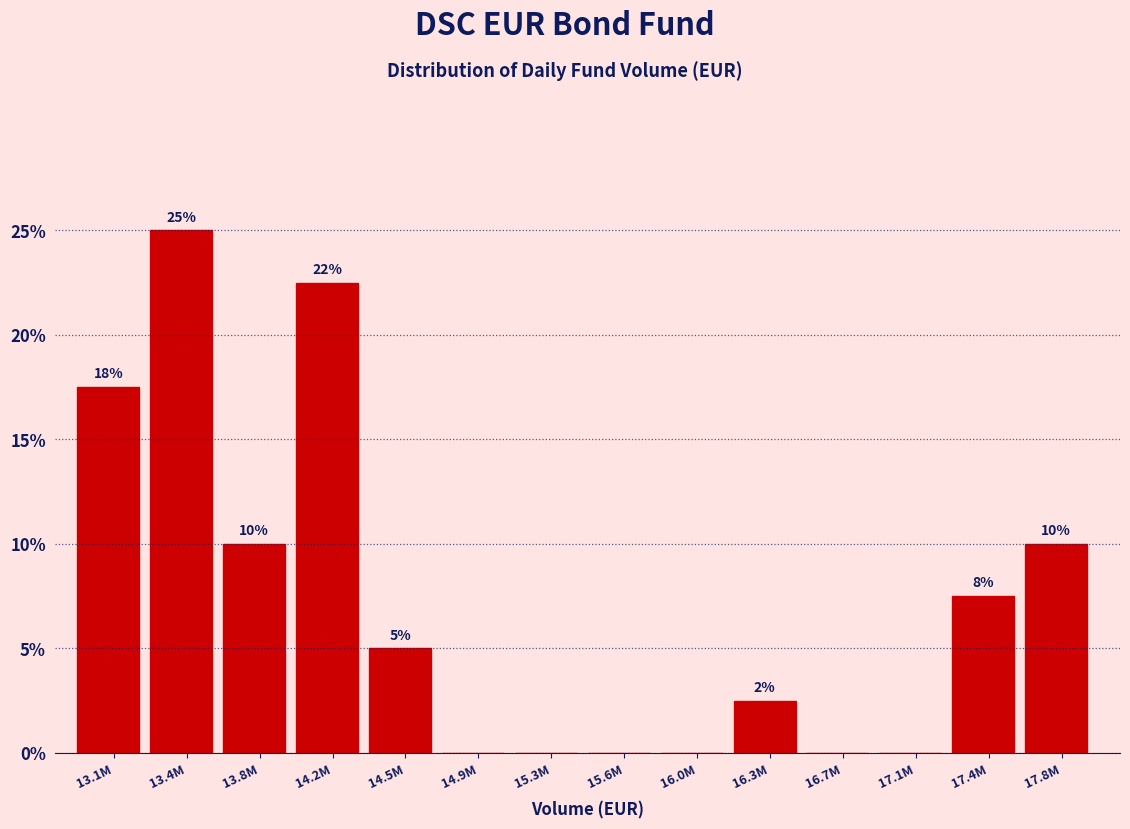

Which category has the highest value across all series?

13.4M